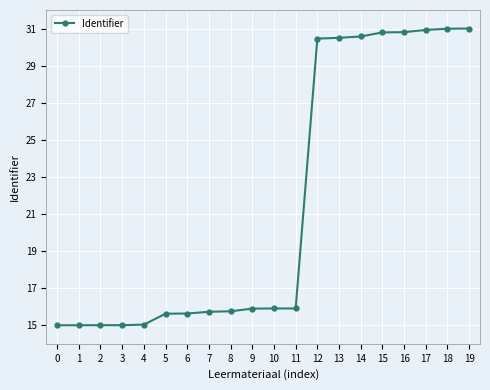

Where is the data nearest to the value 23?

11